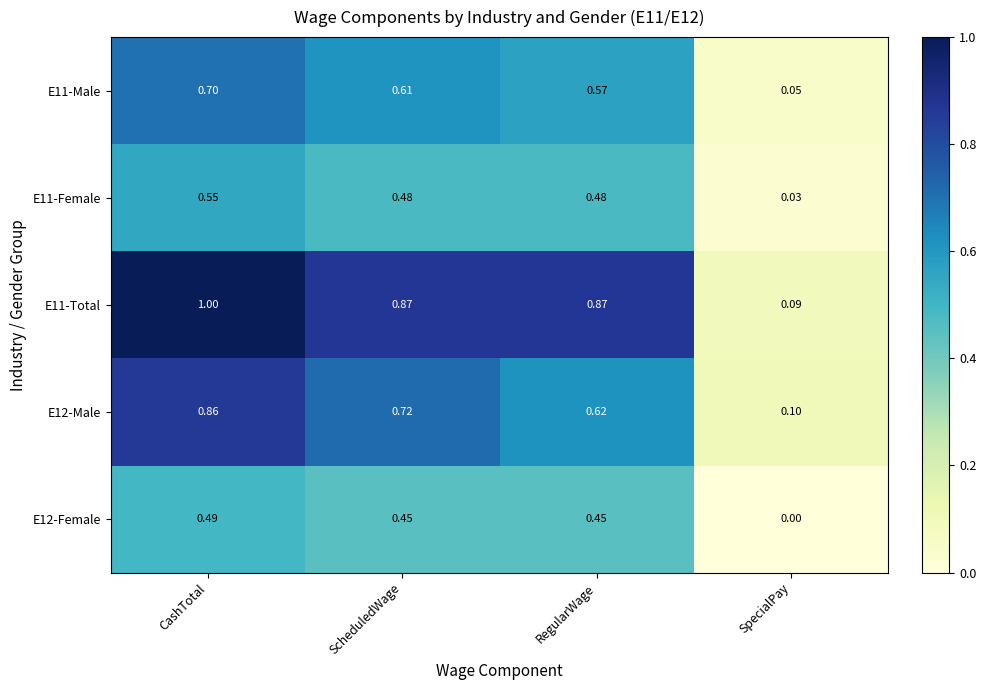

Where is E11-Male nearest to the value 0?

SpecialPay